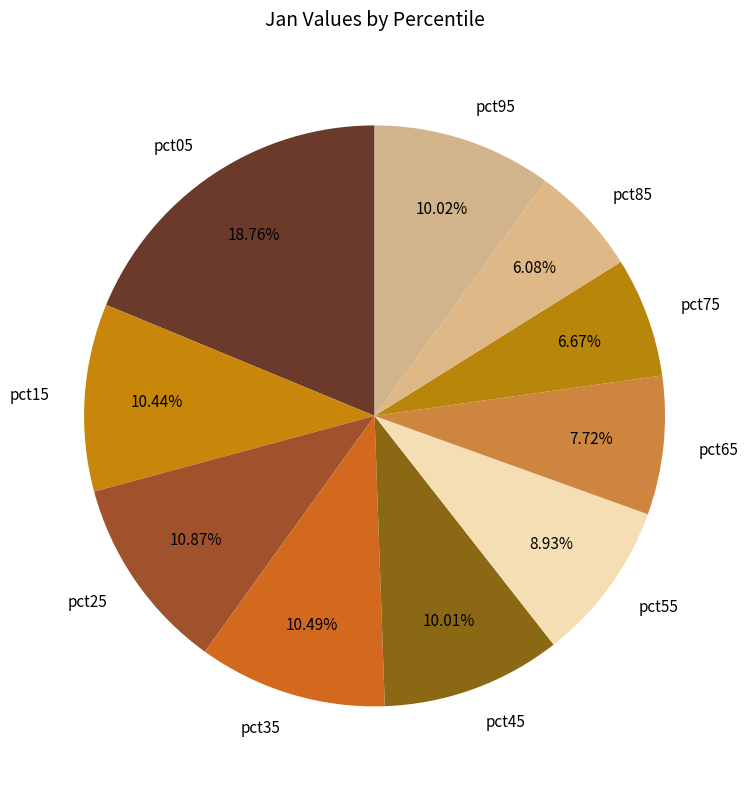

True or false: pct75 accounts for 7% of the total.

True